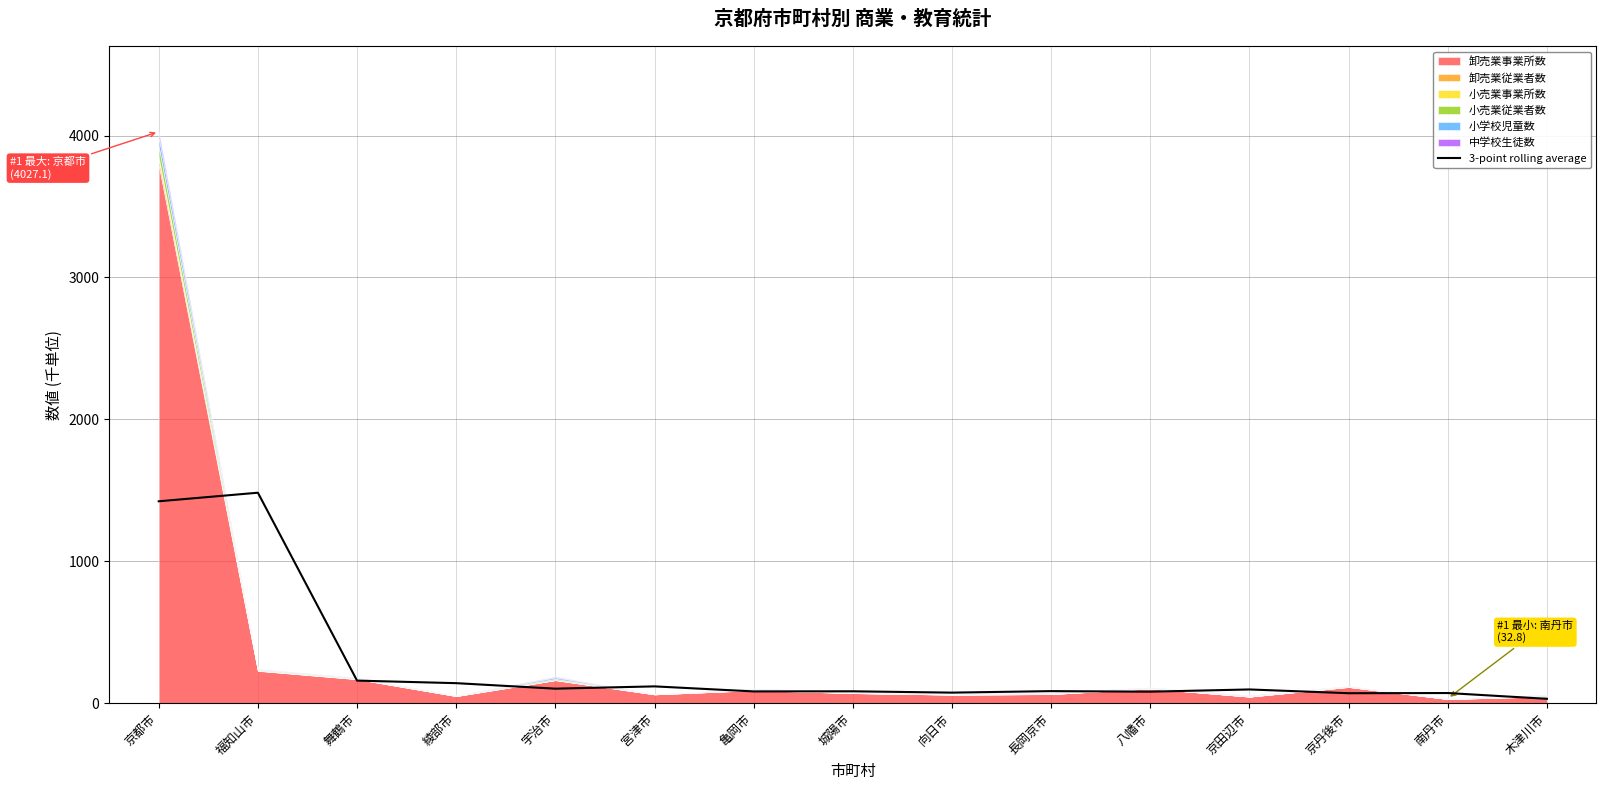

What is the maximum value for 3-point rolling average?

1483.2